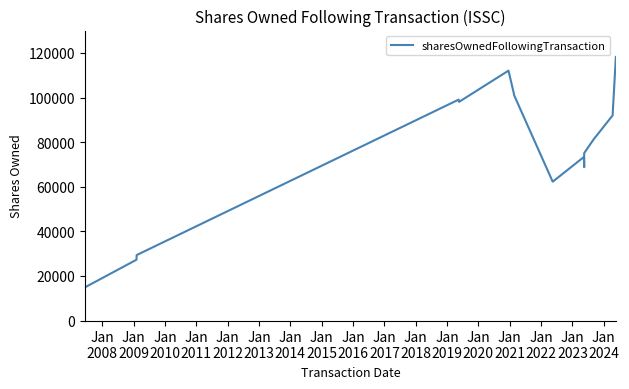

What is the maximum value shown in the chart?

118201